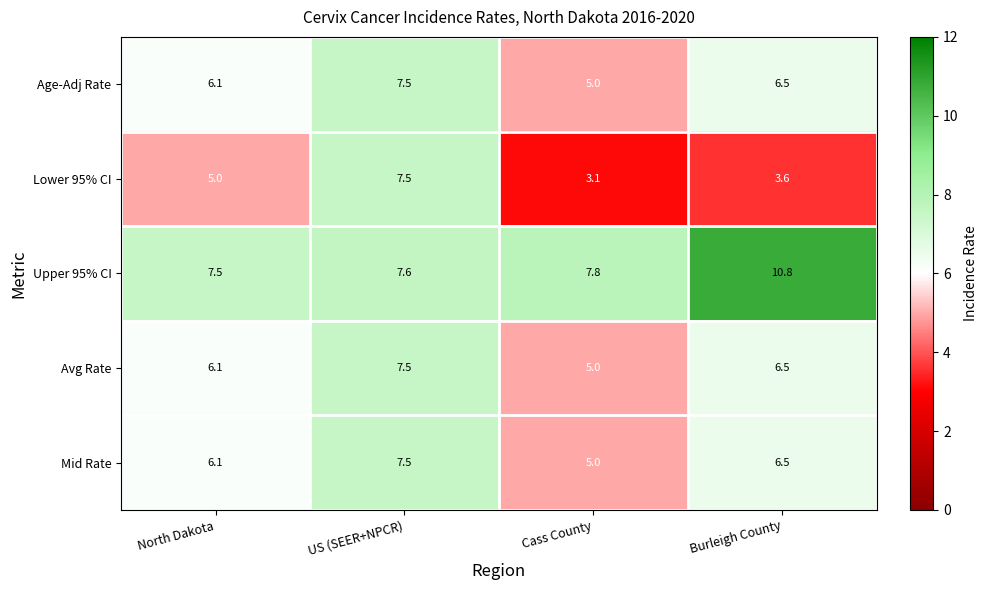

Rank the categories by Upper 95% CI value from lowest to highest.

North Dakota, US (SEER+NPCR), Cass County, Burleigh County